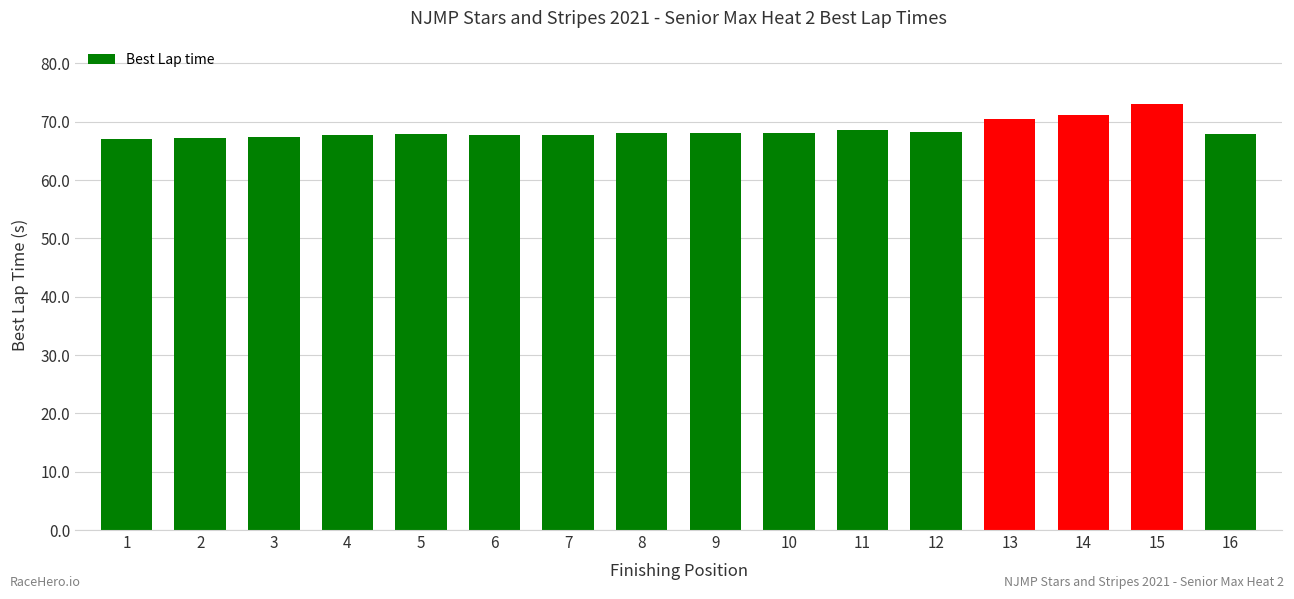

Does the chart contain any negative values?

No